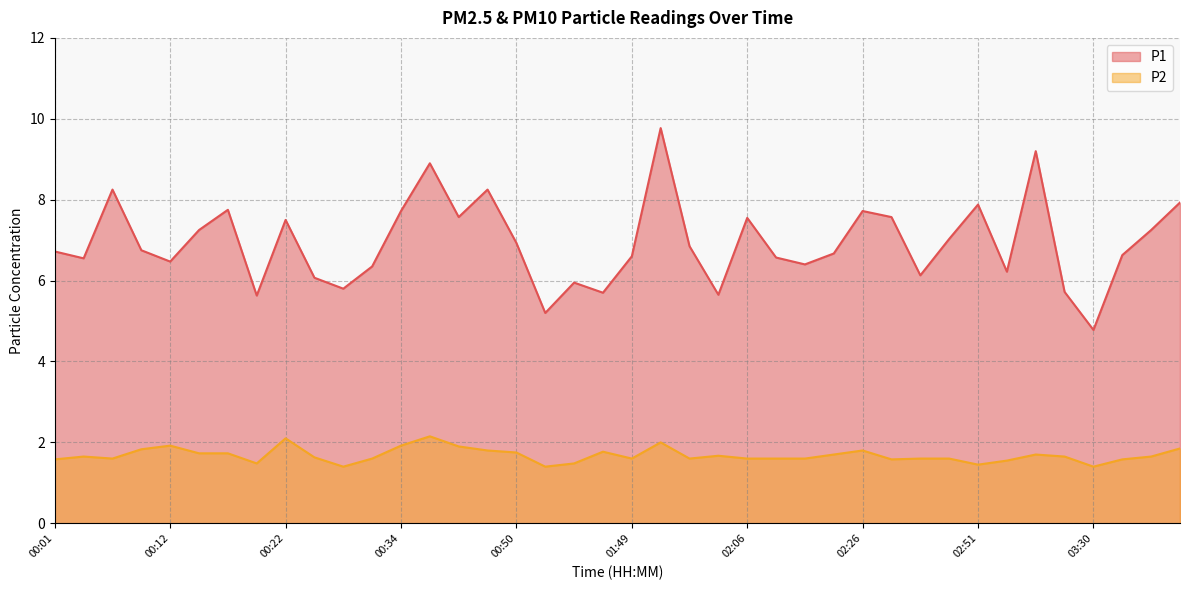

What is the total value across all series at 00:14?

9.0